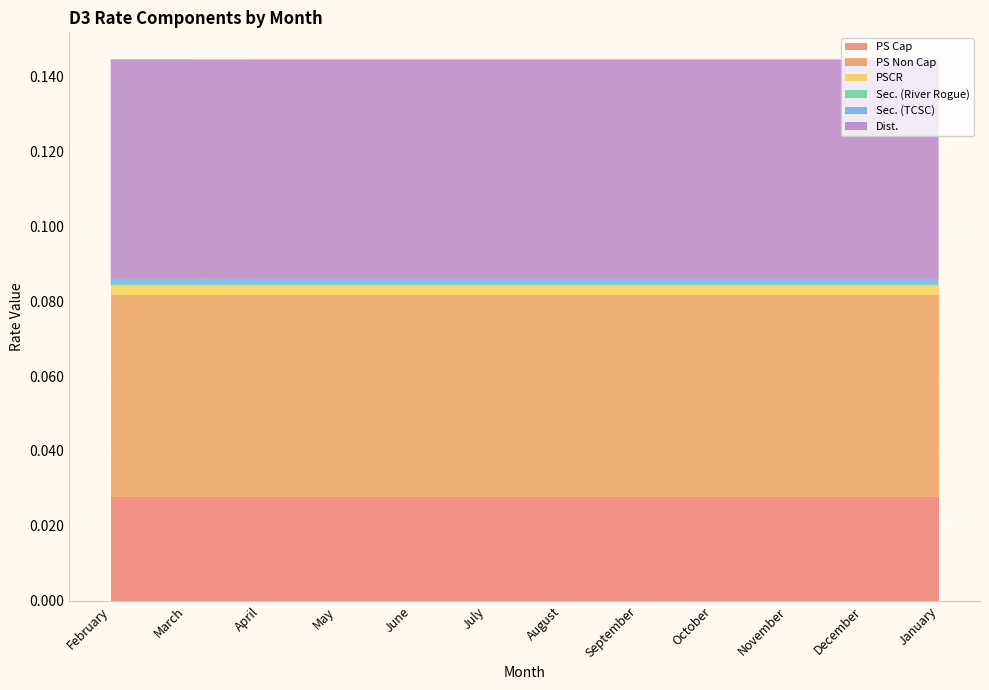

Reading left to right, extract all data points from this chart.

PS Cap: 0.0	0.0	0.0	0.0	0.0	0.0	0.0	0.0	0.0	0.0	0.0	0.0
PS Non Cap: 0.1	0.1	0.1	0.1	0.1	0.1	0.1	0.1	0.1	0.1	0.1	0.1
PSCR: 0.0	0.0	0.0	0.0	0.0	0.0	0.0	0.0	0.0	0.0	0.0	0.0
Sec. (River Rogue): 0.0	0.0	0.0	0.0	0.0	0.0	0.0	0.0	0.0	0.0	0.0	0.0
Sec. (TCSC): 0.0	0.0	0.0	0.0	0.0	0.0	0.0	0.0	0.0	0.0	0.0	0.0
Dist.: 0.1	0.1	0.1	0.1	0.1	0.1	0.1	0.1	0.1	0.1	0.1	0.1